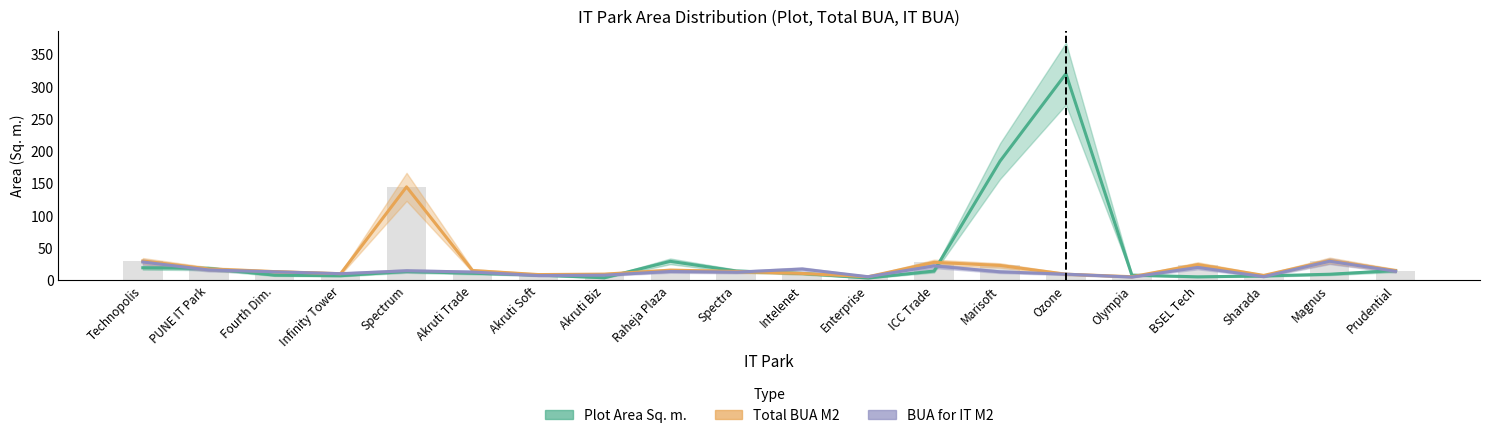

How many groups of bars are there?

20